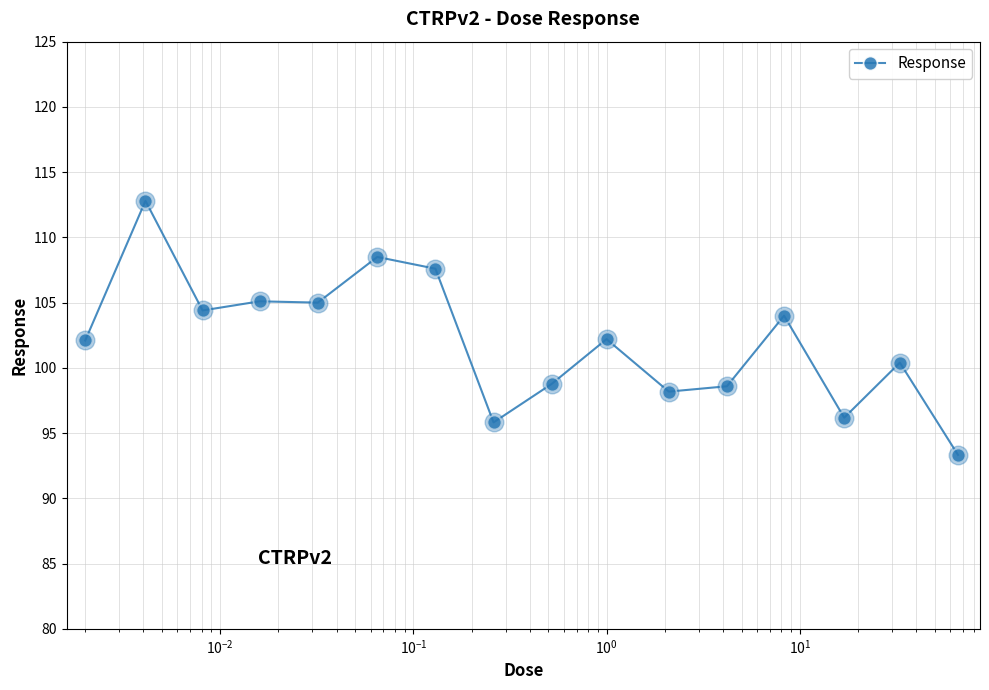

What is the average value?

102.1